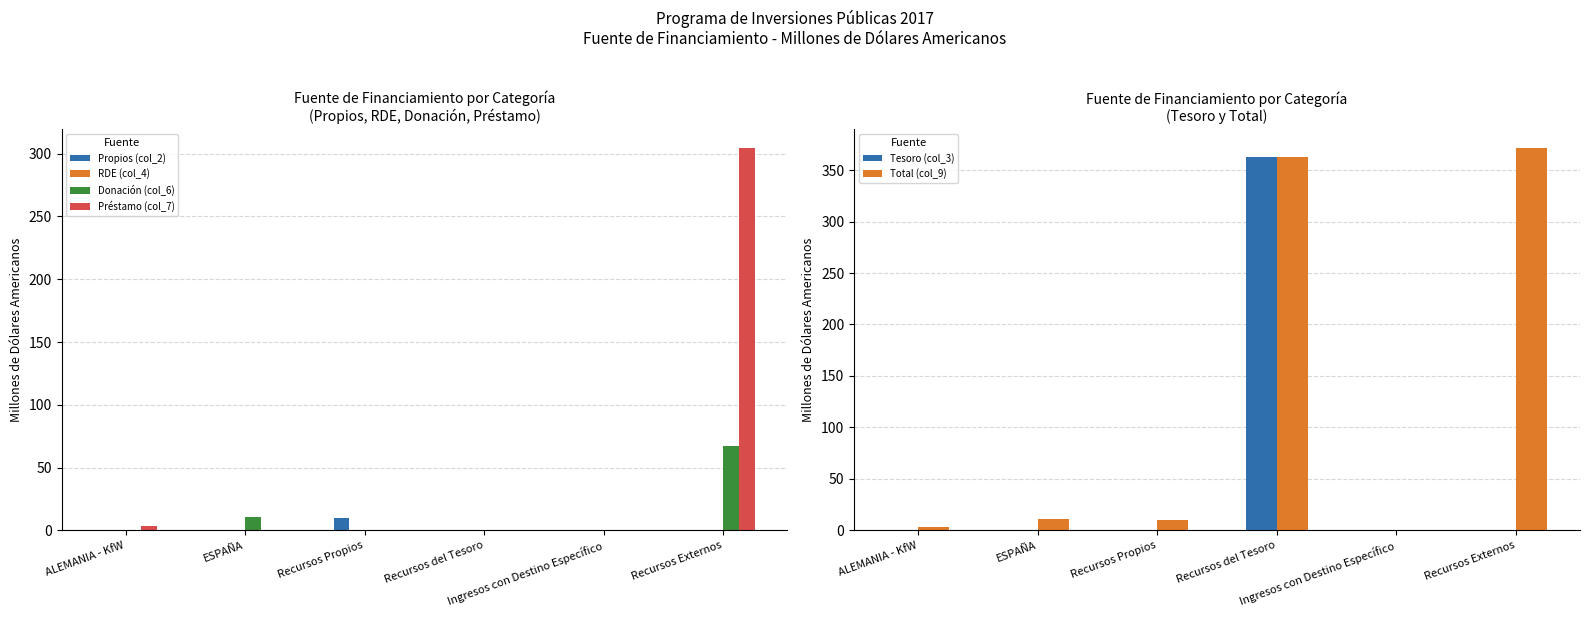

List the labels in order of Préstamo (col_7) value, largest first.

Recursos Externos, ALEMANIA - KfW, ESPAÑA, Recursos Propios, Recursos del Tesoro, Ingresos con Destino Específico